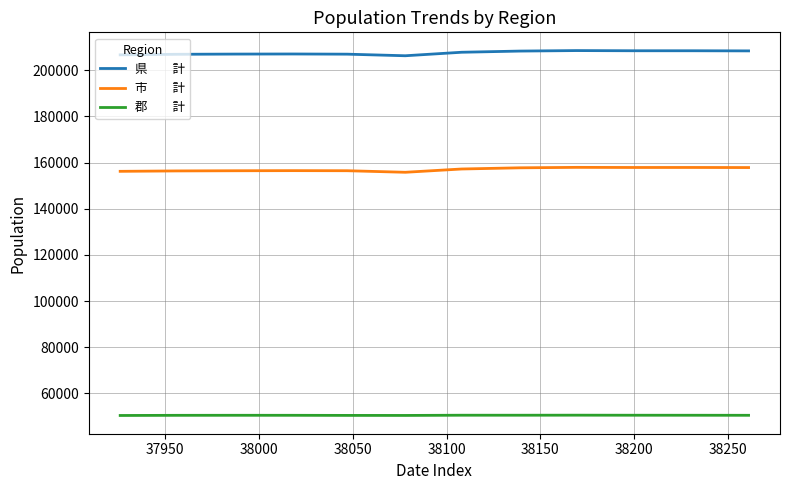

What is the minimum value shown in the chart?

50447